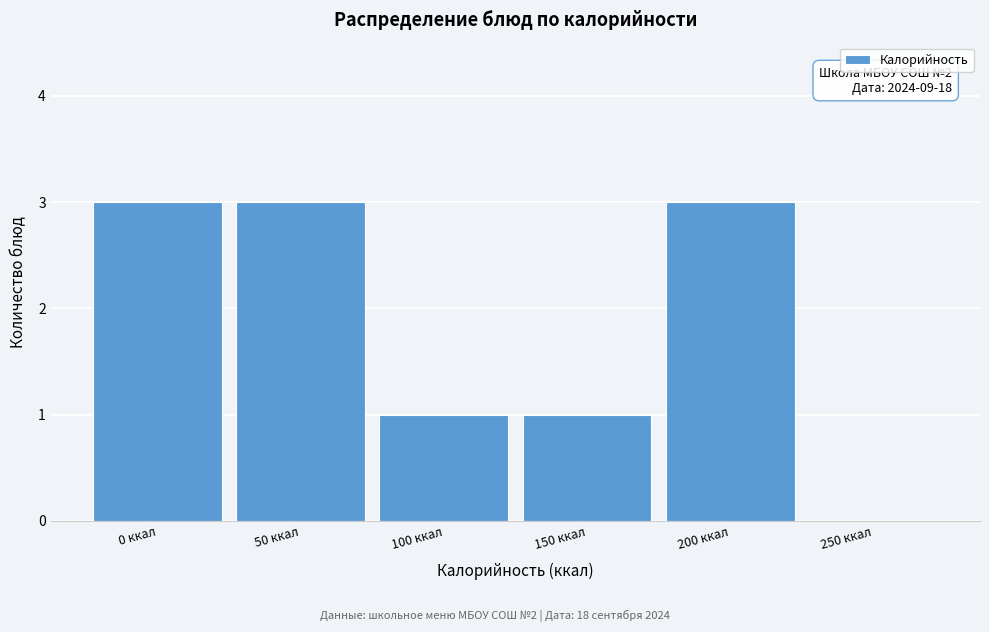

Reading right to left, extract all data points from this chart.

250 ккал=0	200 ккал=3	150 ккал=1	100 ккал=1	50 ккал=3	0 ккал=3